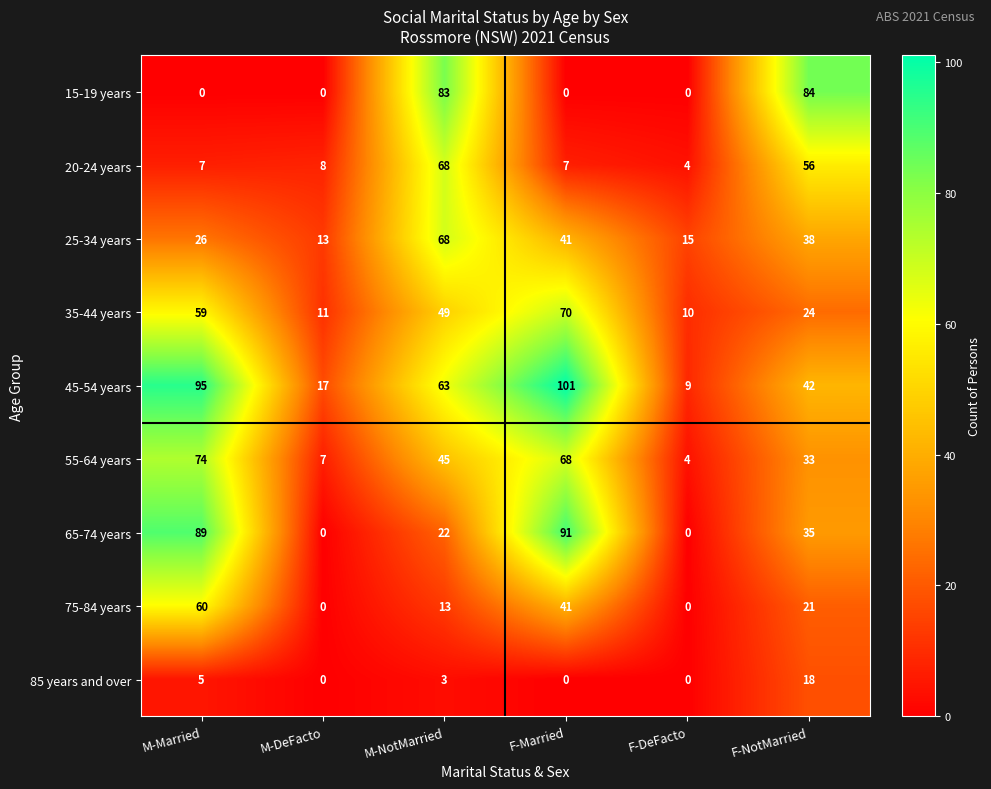

Is it true that 35-44 years equals 33 at M-NotMarried?

False